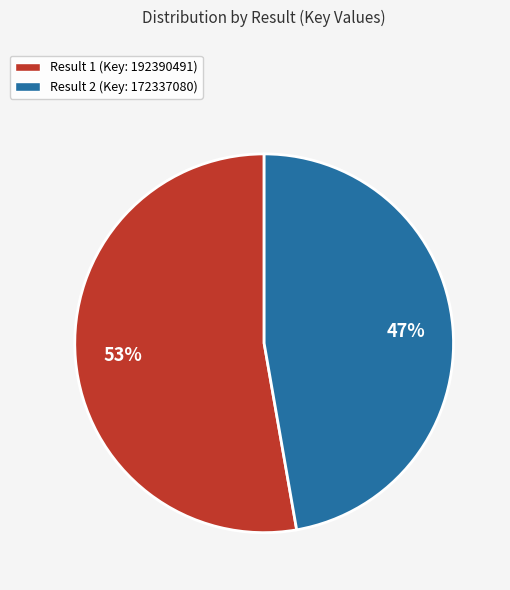

To the nearest percent, what is the average slice percentage?

50%